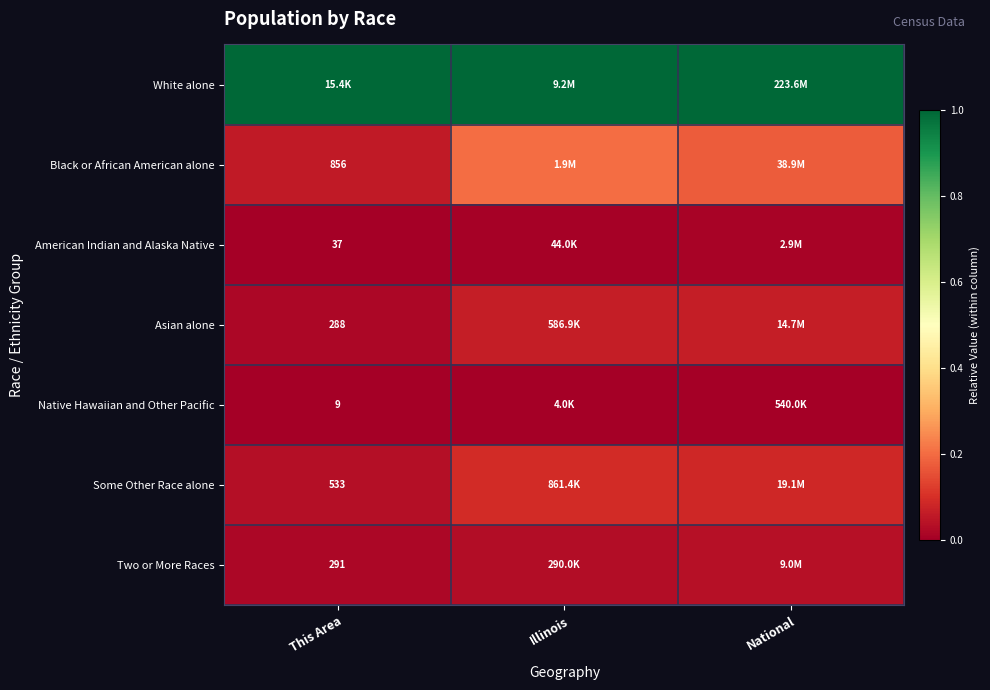

Rank the series at National from highest to lowest value.

White alone, Black or African American alone, Some Other Race alone, Asian alone, Two or More Races, American Indian and Alaska Native, Native Hawaiian and Other Pacific